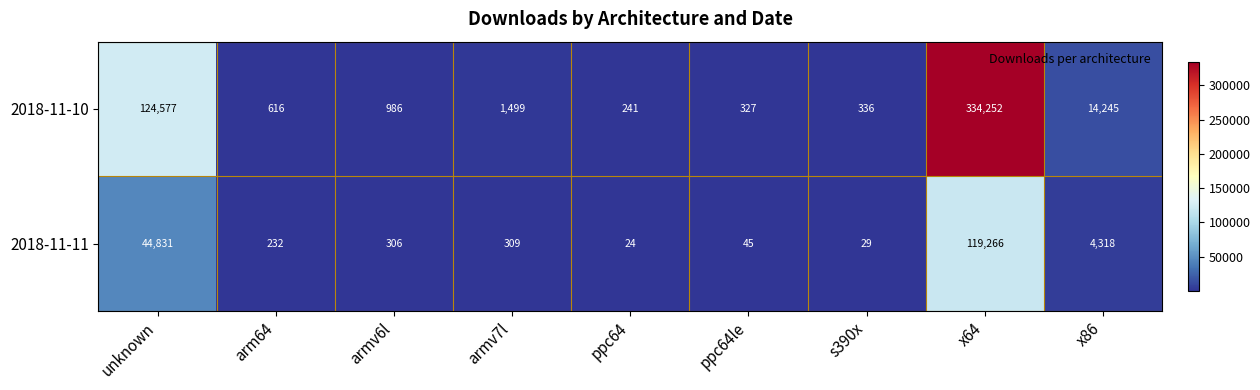

Rank the series by their maximum value, from lowest to highest.

2018-11-11, 2018-11-10